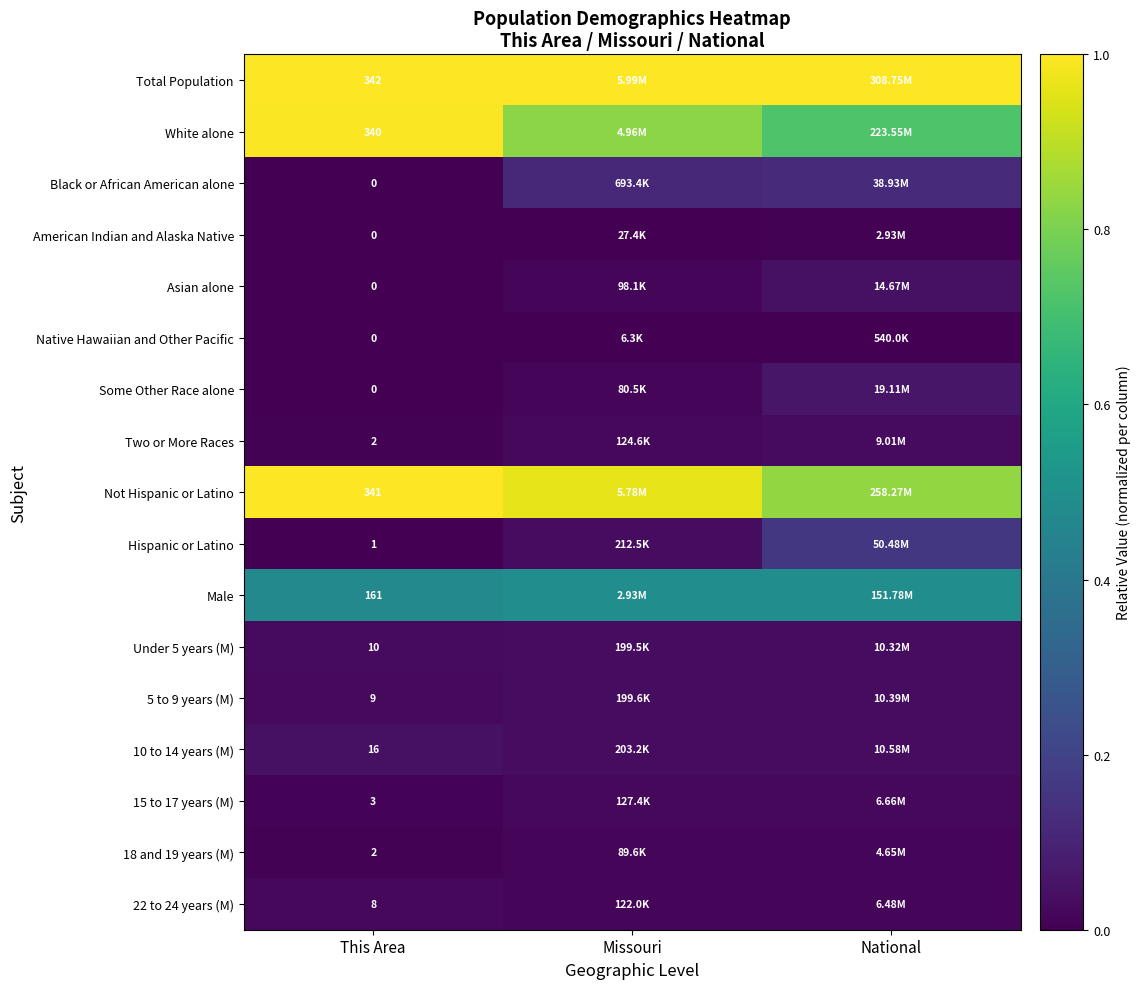

What is the total value across all series at National?

3.6